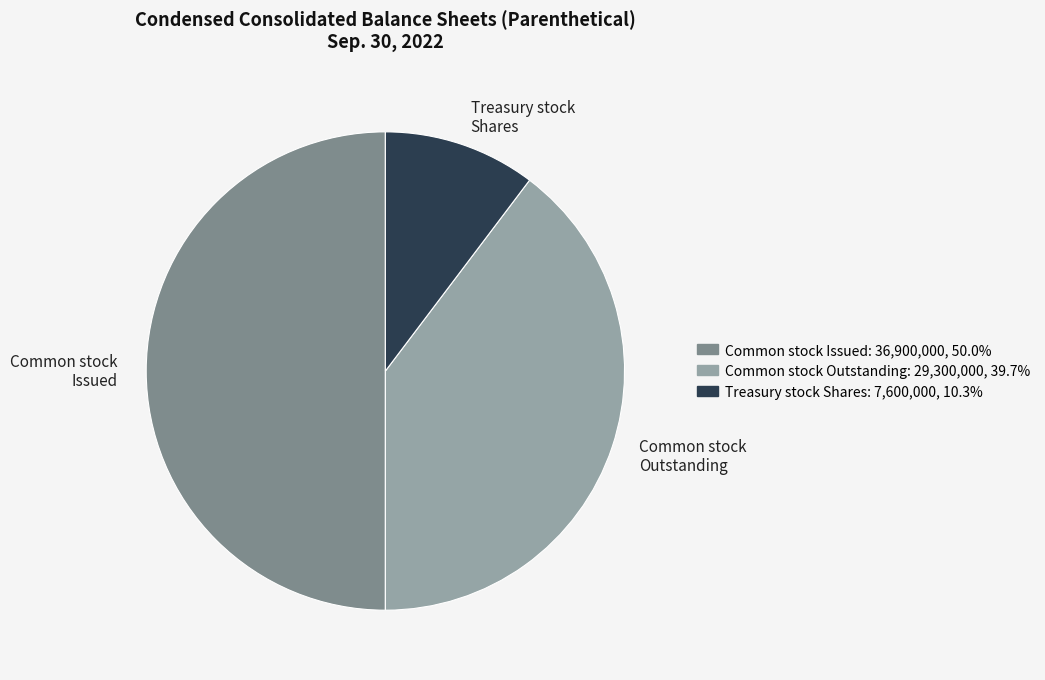

How many segments does this pie chart have?

3